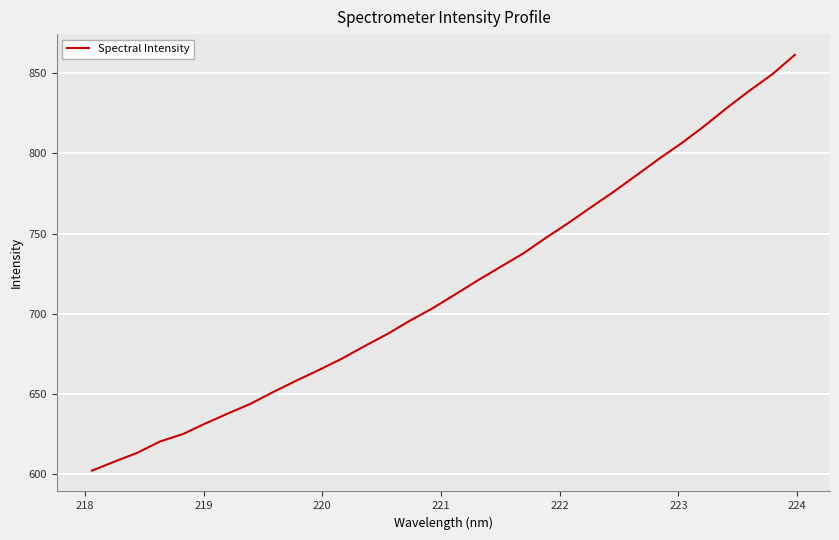

What is the difference between the maximum and minimum values?

259.0